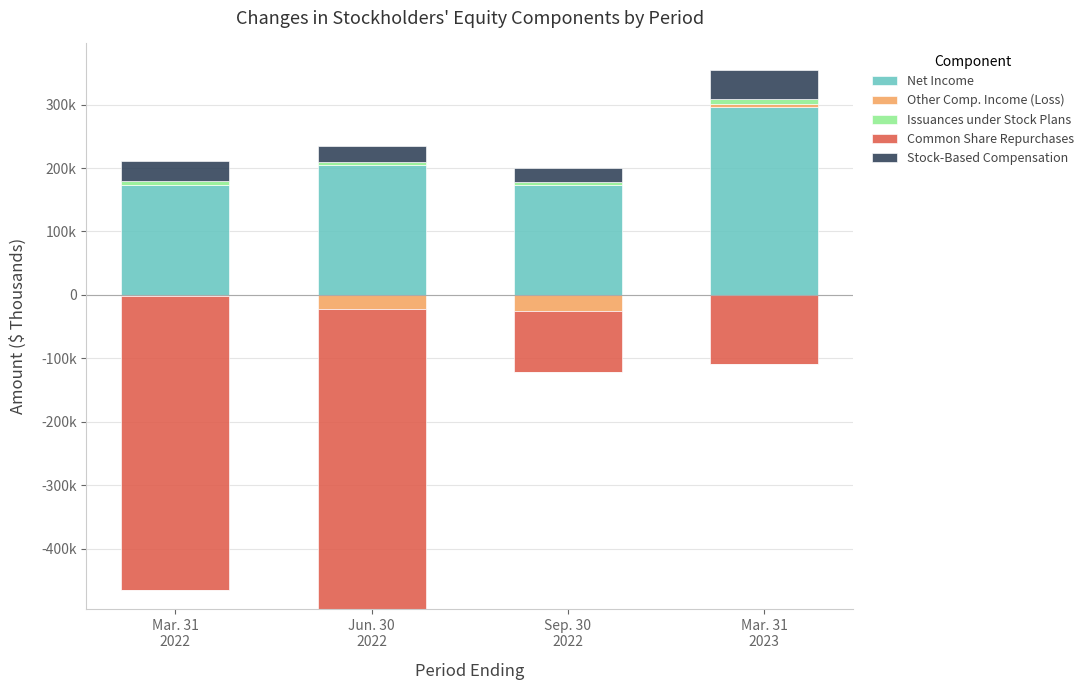

What is the maximum value shown in the chart?

295783